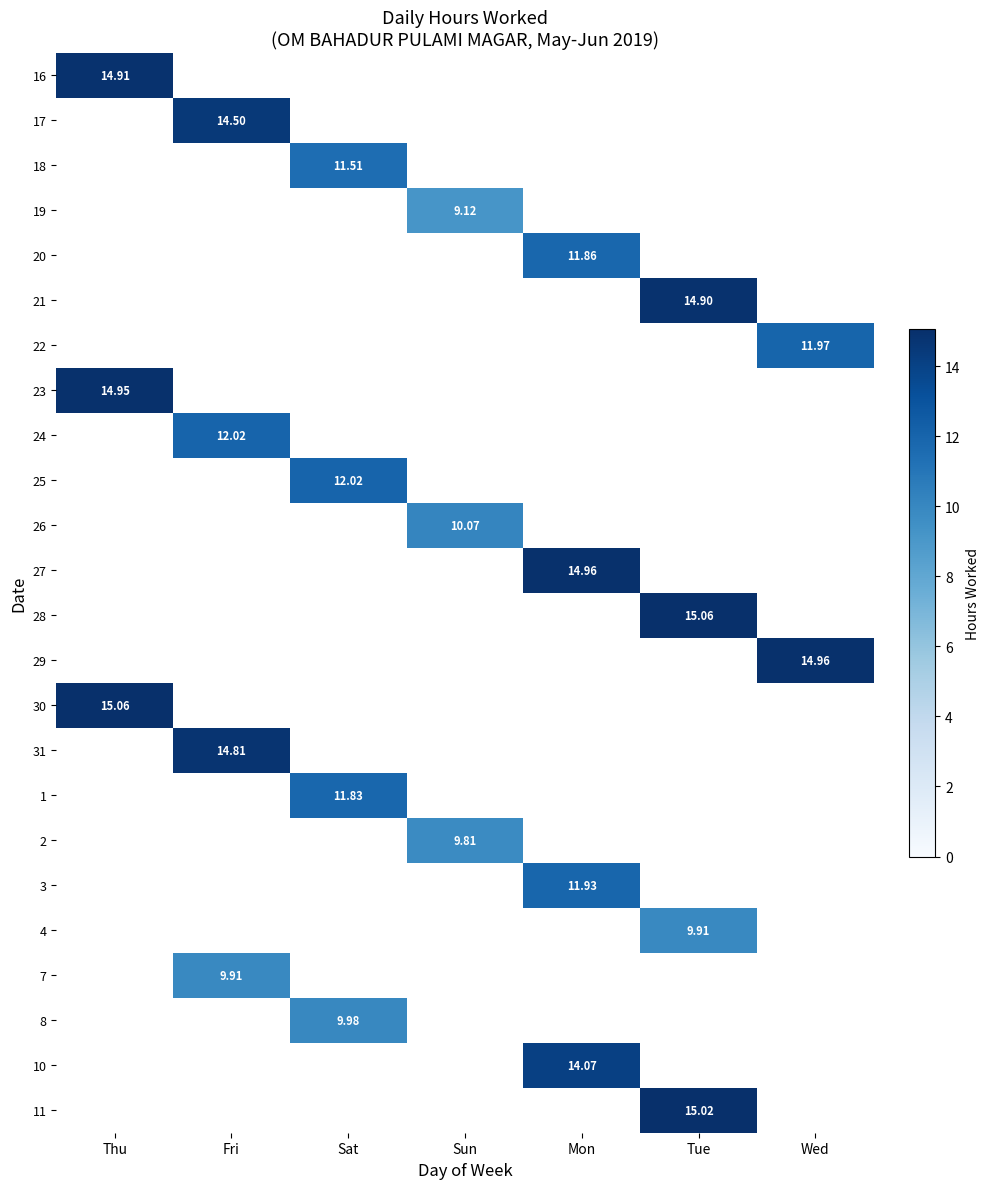

At how many categories does at least one series exceed 9?

7